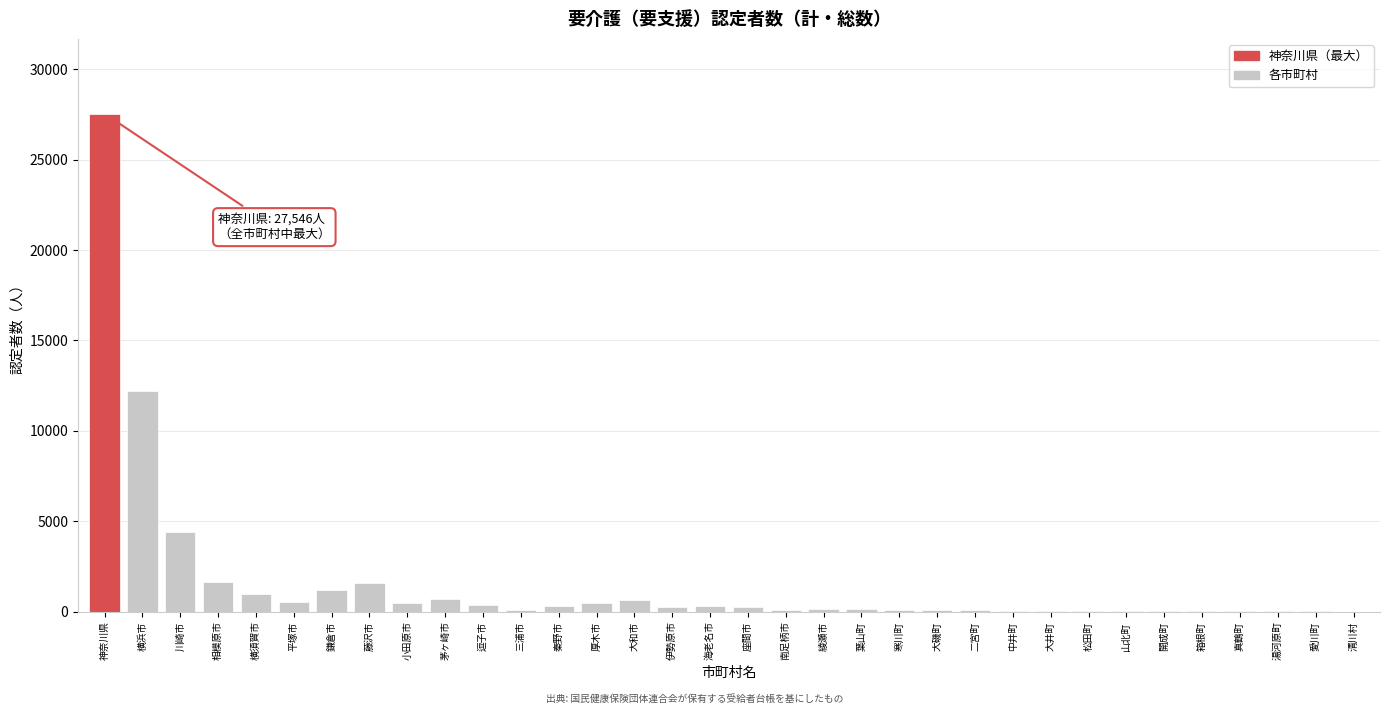

At which label is the value closest to 13776?

横浜市